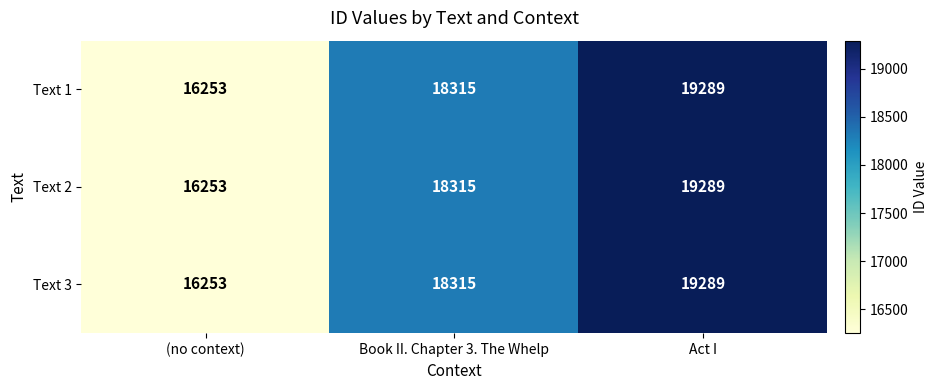

What is the greatest value displayed?

19289